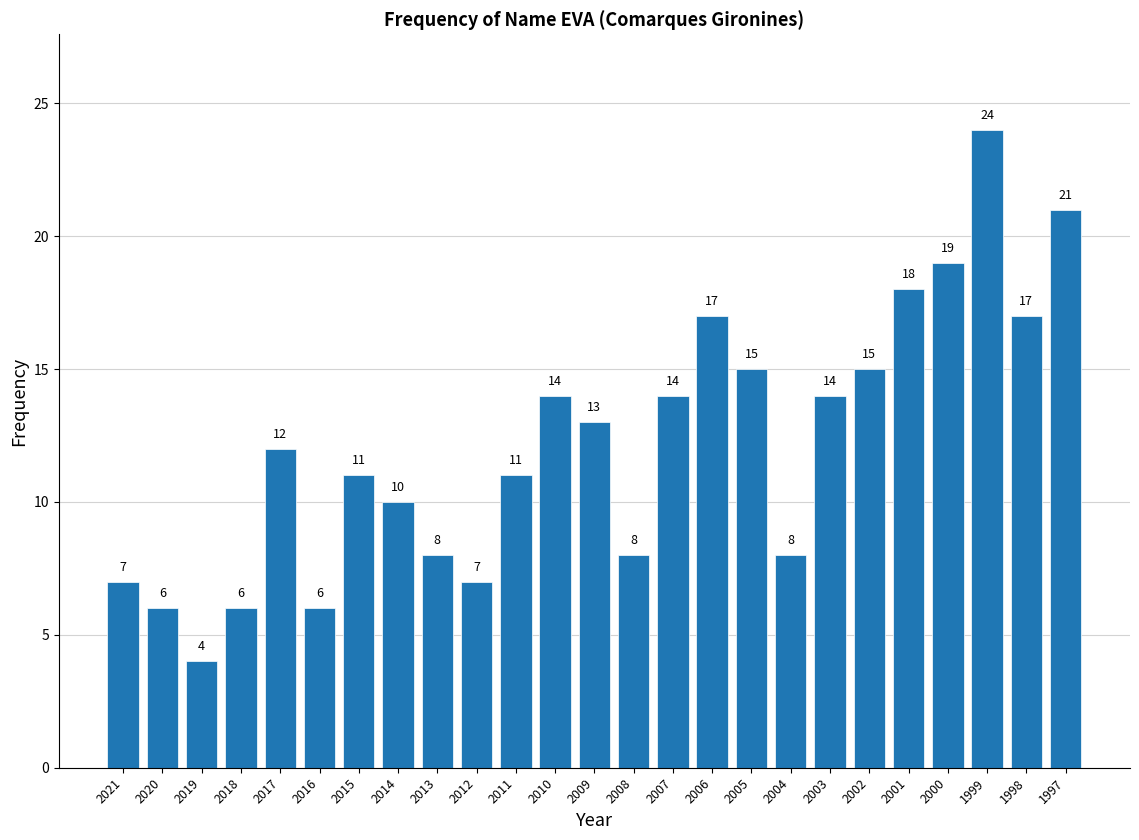

Reading right to left, list all the values displayed in this chart.

21	17	24	19	18	15	14	8	15	17	14	8	13	14	11	7	8	10	11	6	12	6	4	6	7